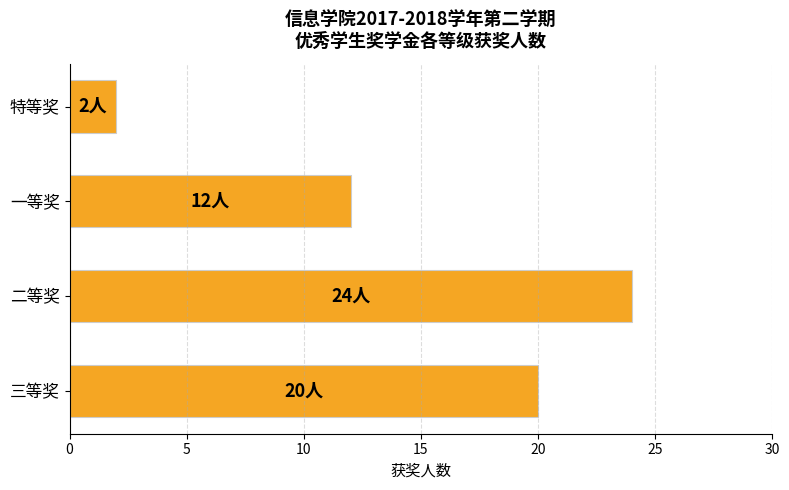

The chart shows a value of 4 at 一等奖. True or false?

False